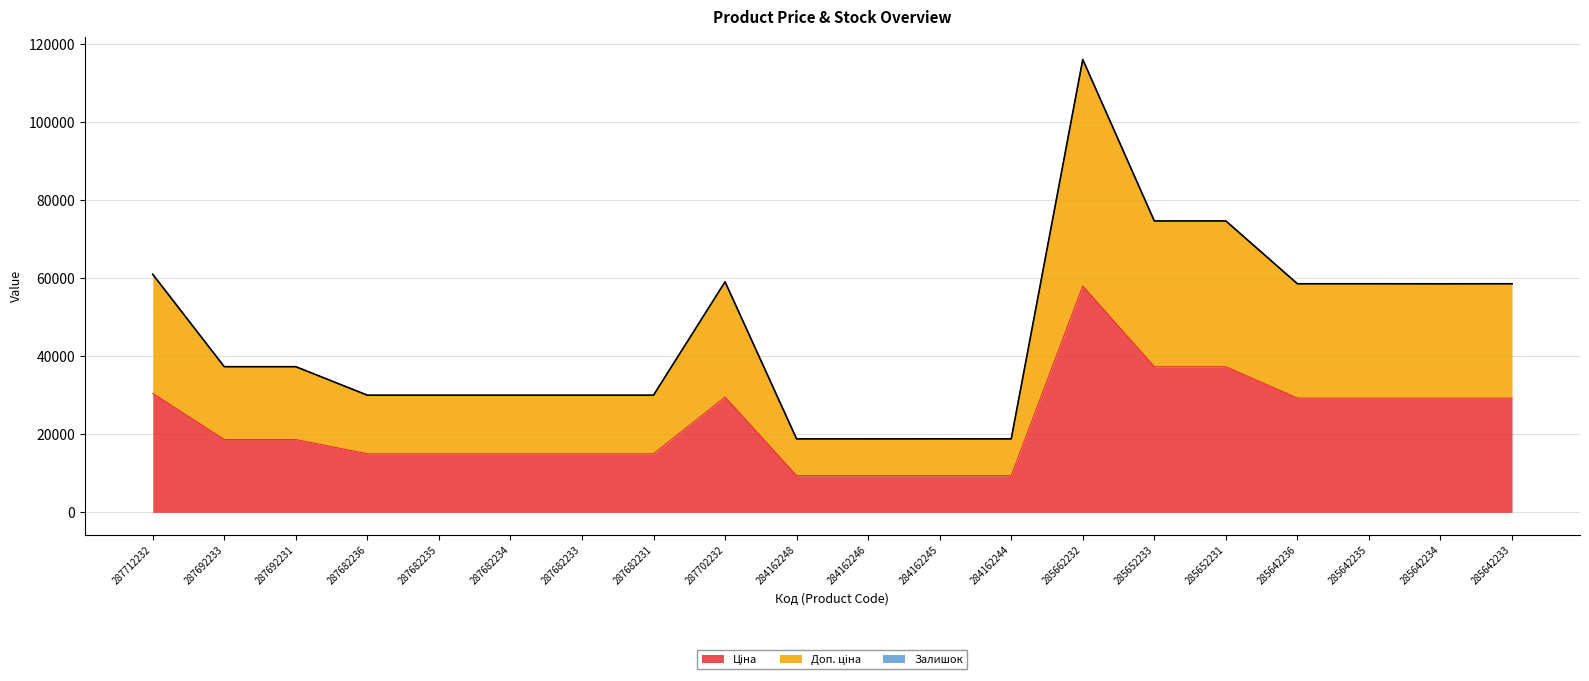

What is the label of the 18th point from the right?

287692231